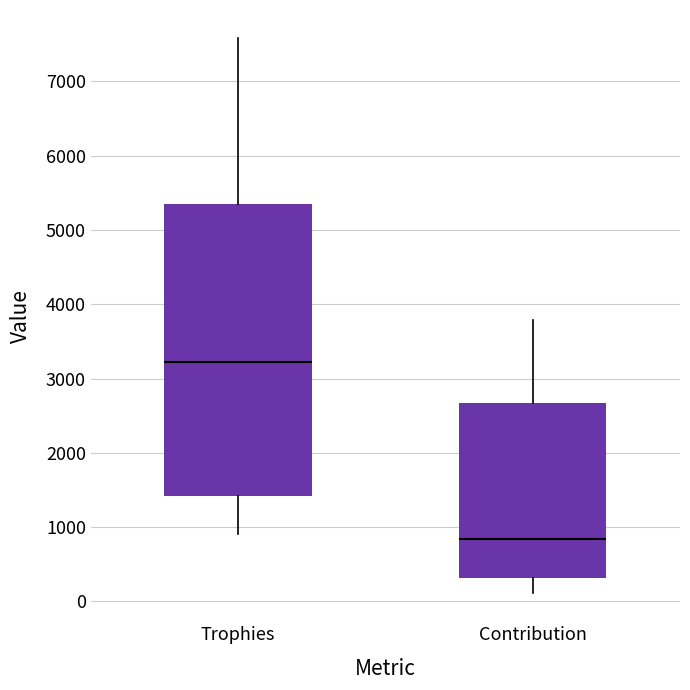

Which box has the highest median line?

Trophies